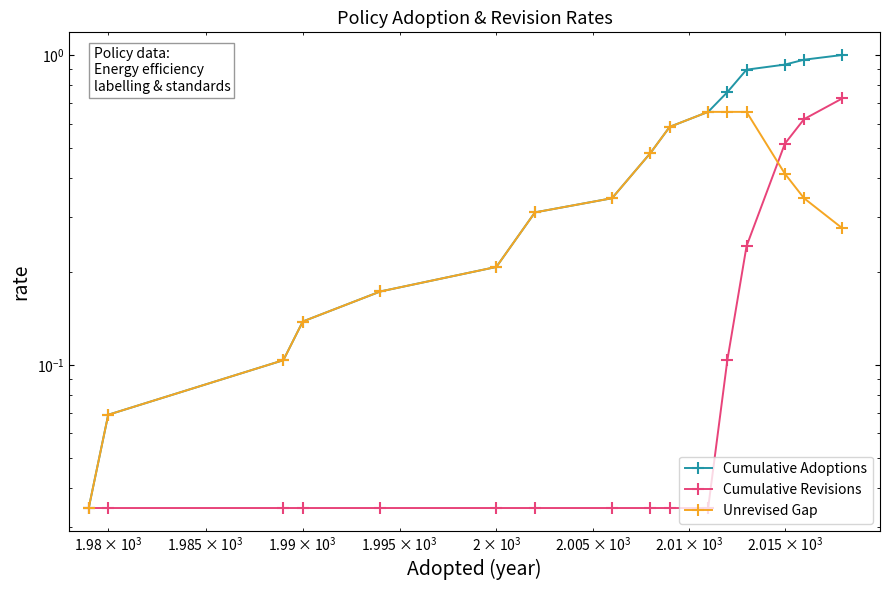

How many distinct data groups are displayed?

3